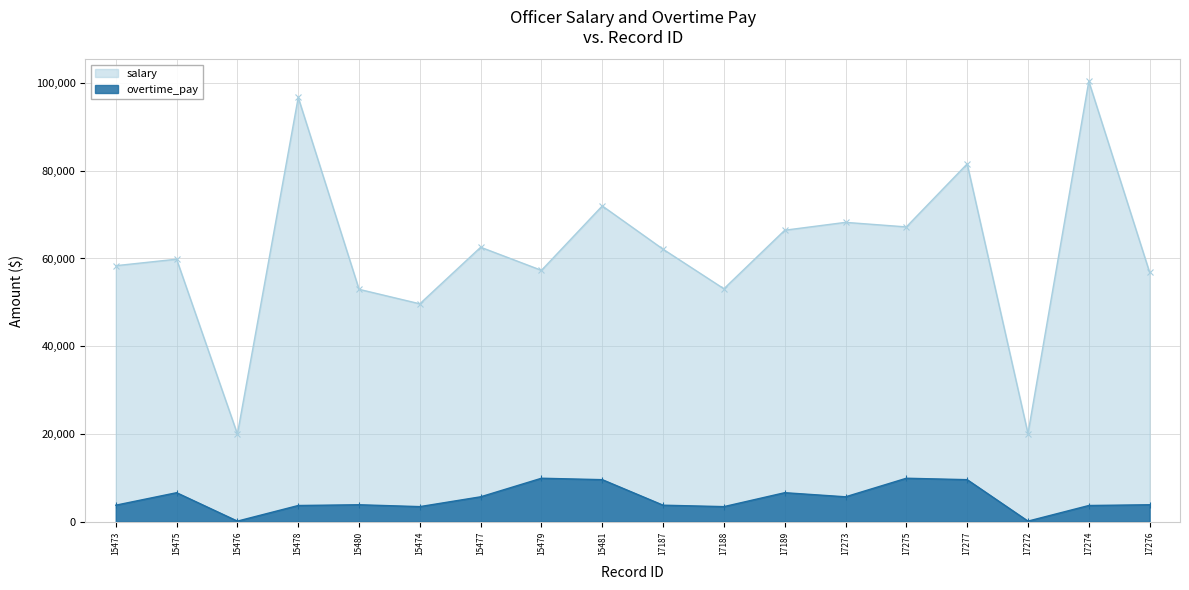

True or false: salary and overtime_pay intersect in this chart.

False